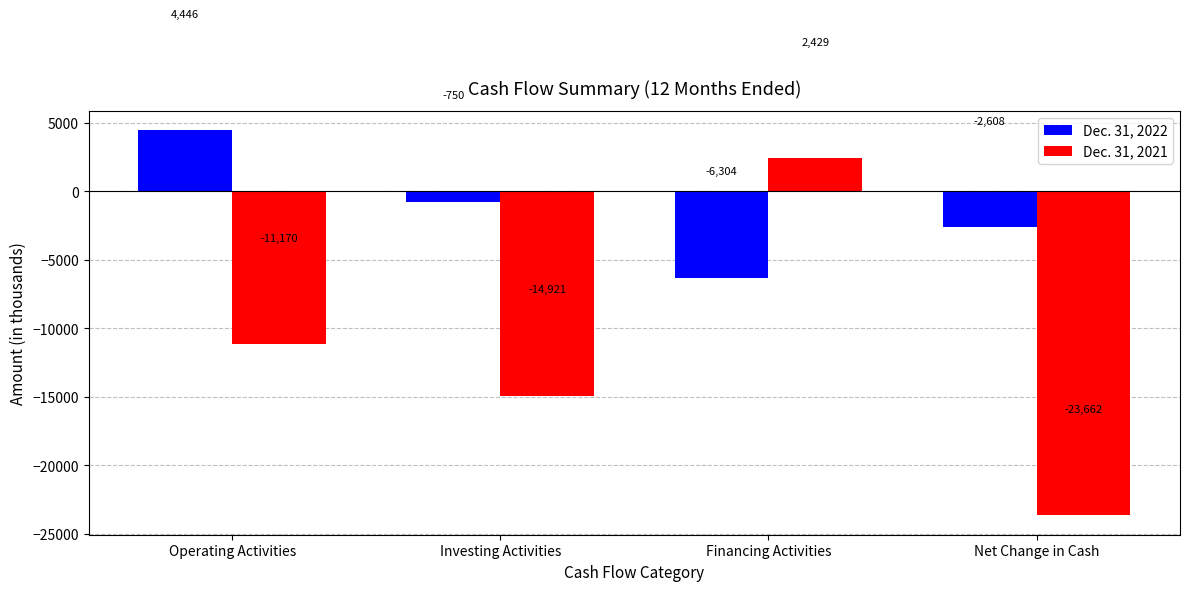

What is the average value of the Dec. 31, 2022 series?

-1304